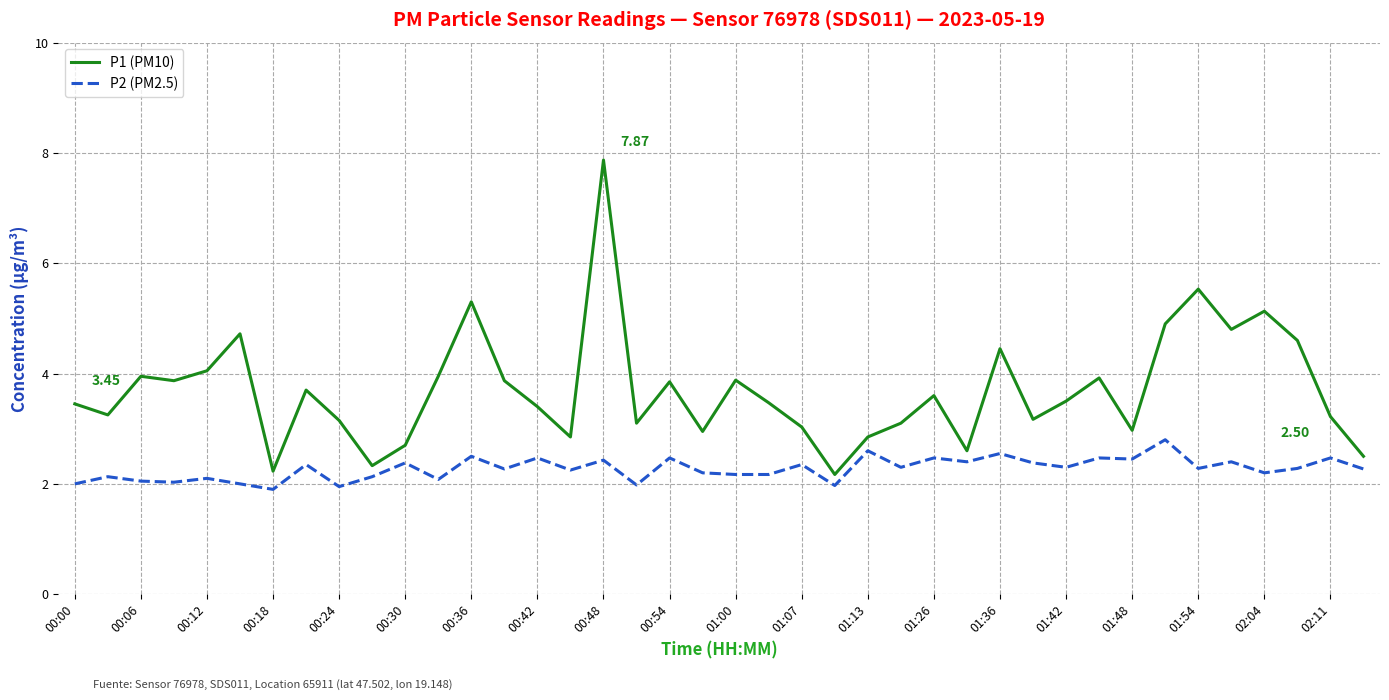

How many categories are shown in the chart?

40